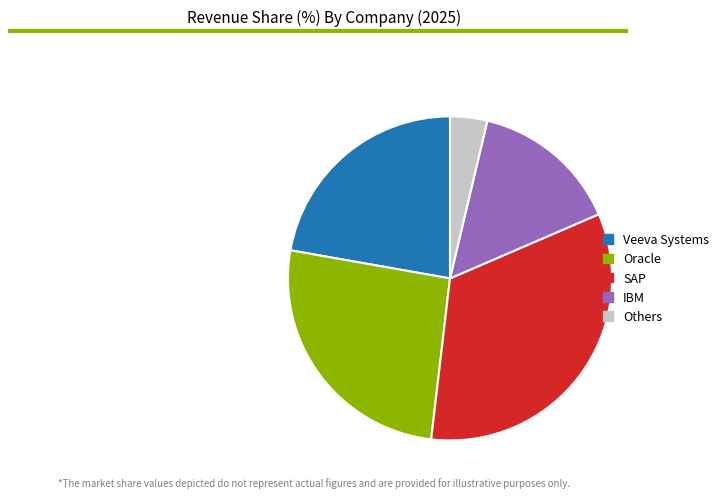

Is the sum of Others and Oracle greater than half?

No